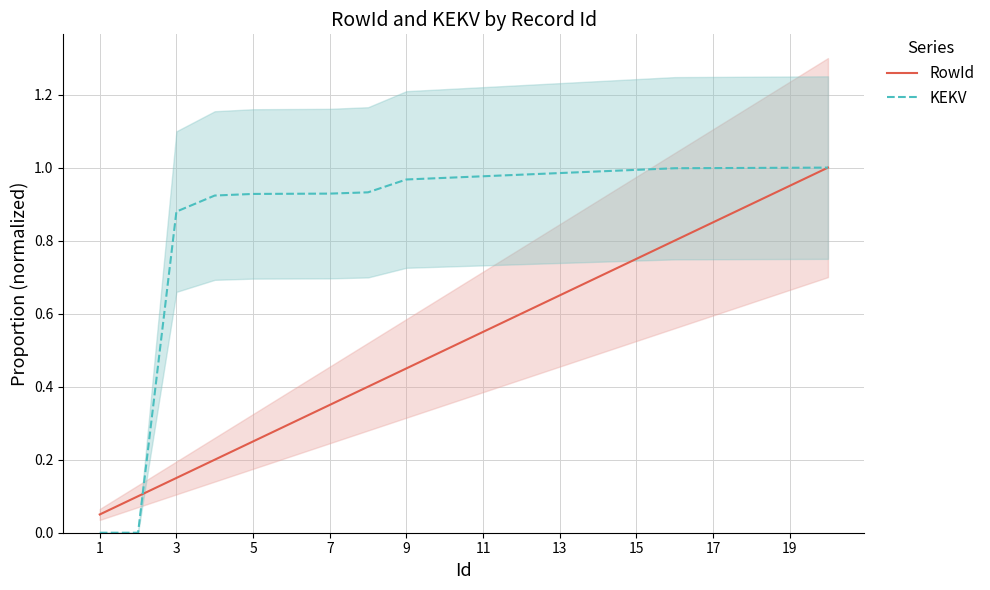

The value of KEKV at 7 is 0.2. True or false?

False